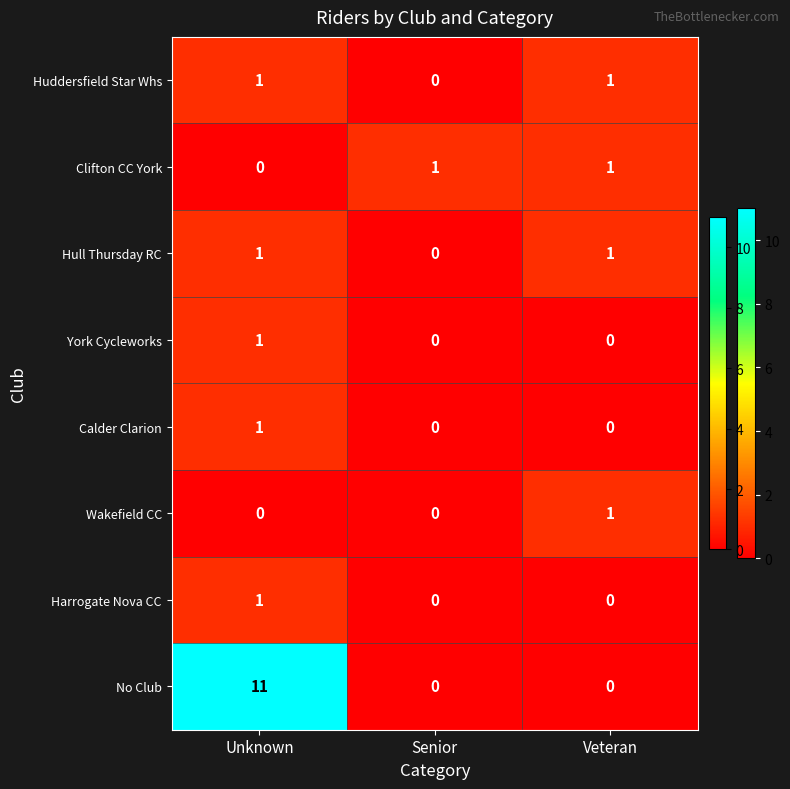

What is the spread (max minus min) of values at Veteran?

1